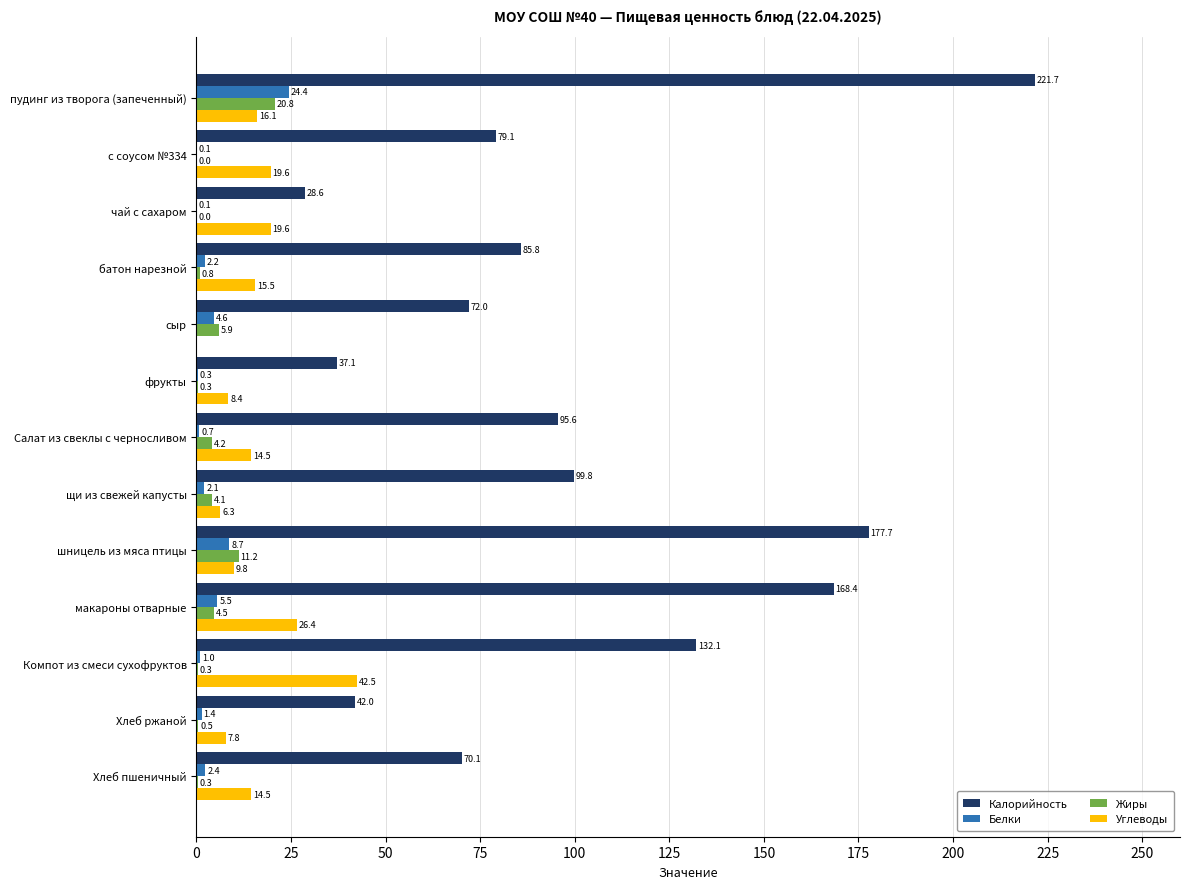

Where is Калорийность nearest to the value 125?

Компот из смеси сухофруктов